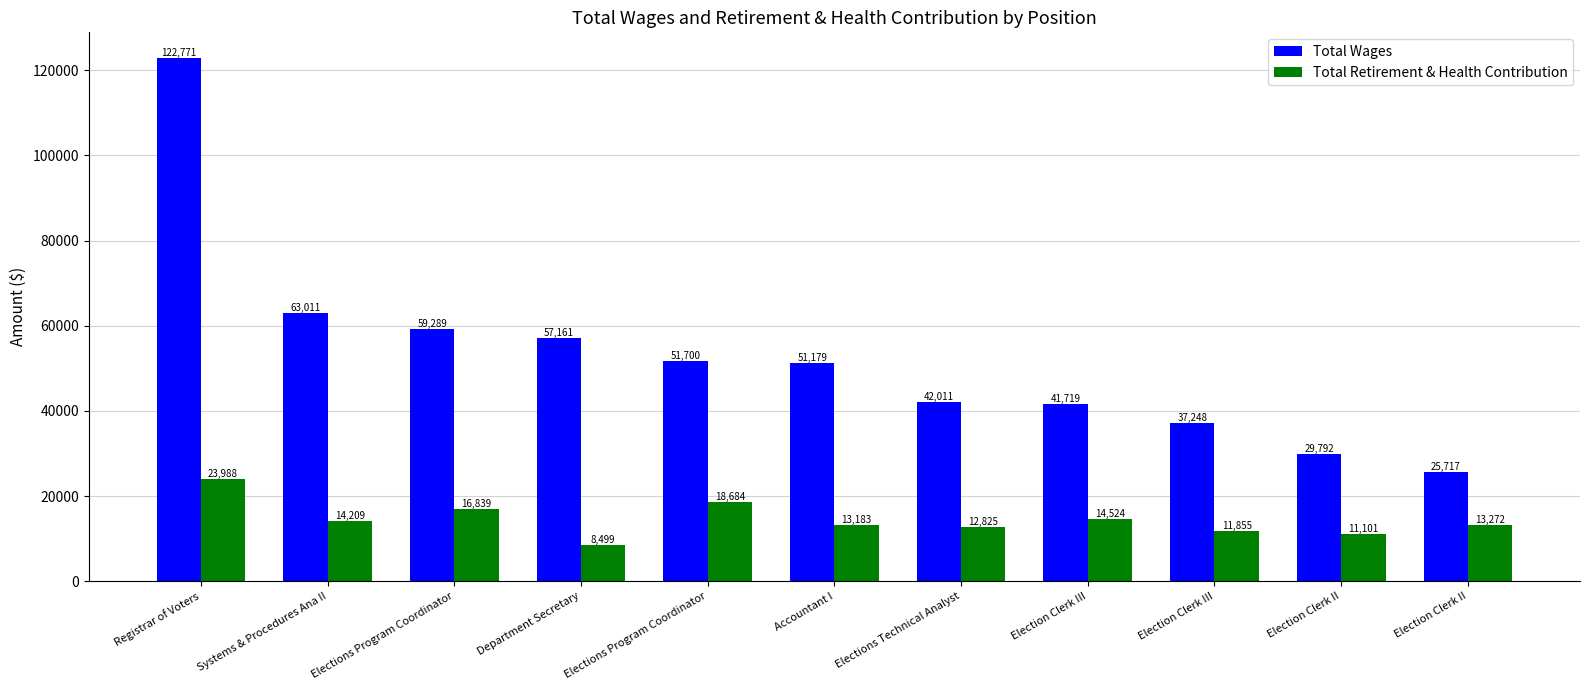

What is the difference between the highest and lowest values at Accountant I?

37996